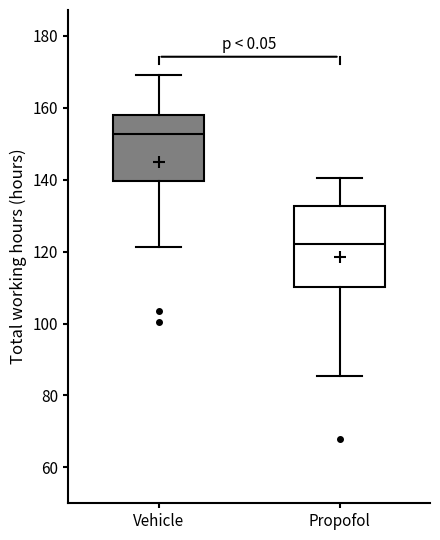

Where does the lower whisker of the box for Vehicle end on the y-axis? The values are not printed on the chart, so give them approximately, as read against the axis.

122